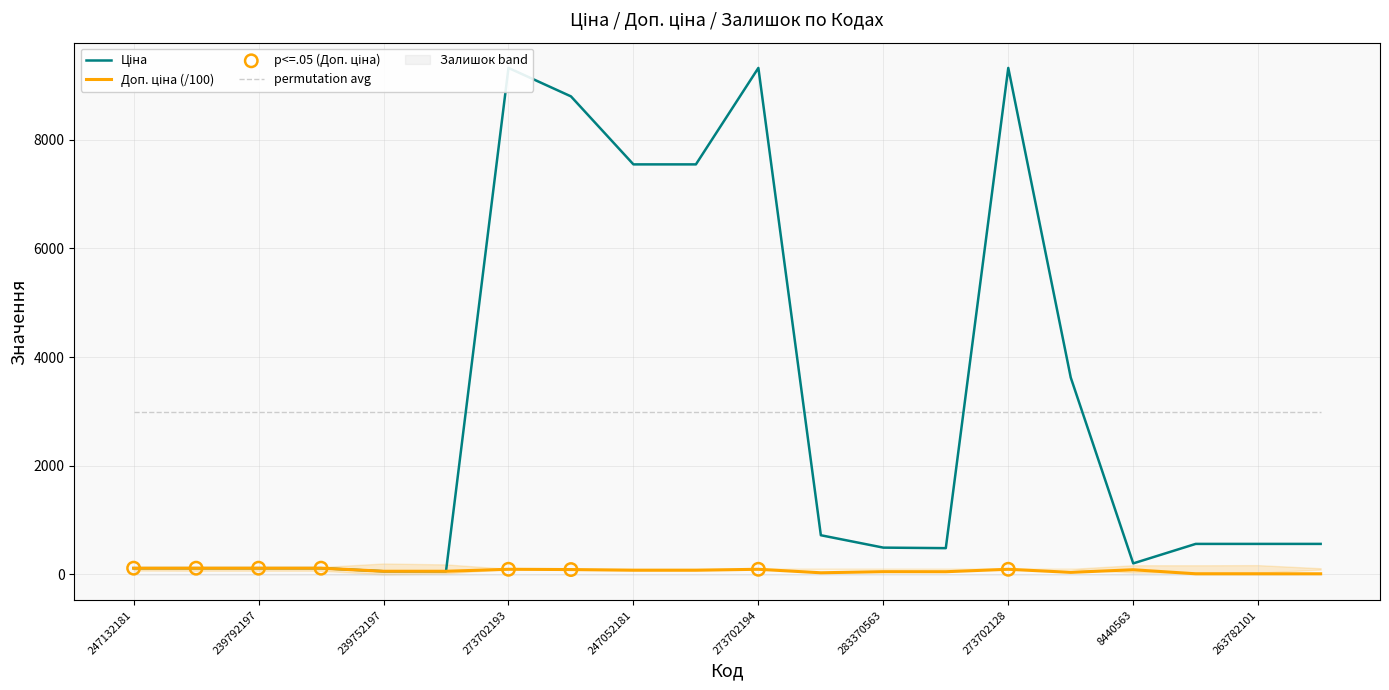

What are all the series names shown in the legend?

Ціна, Доп. ціна